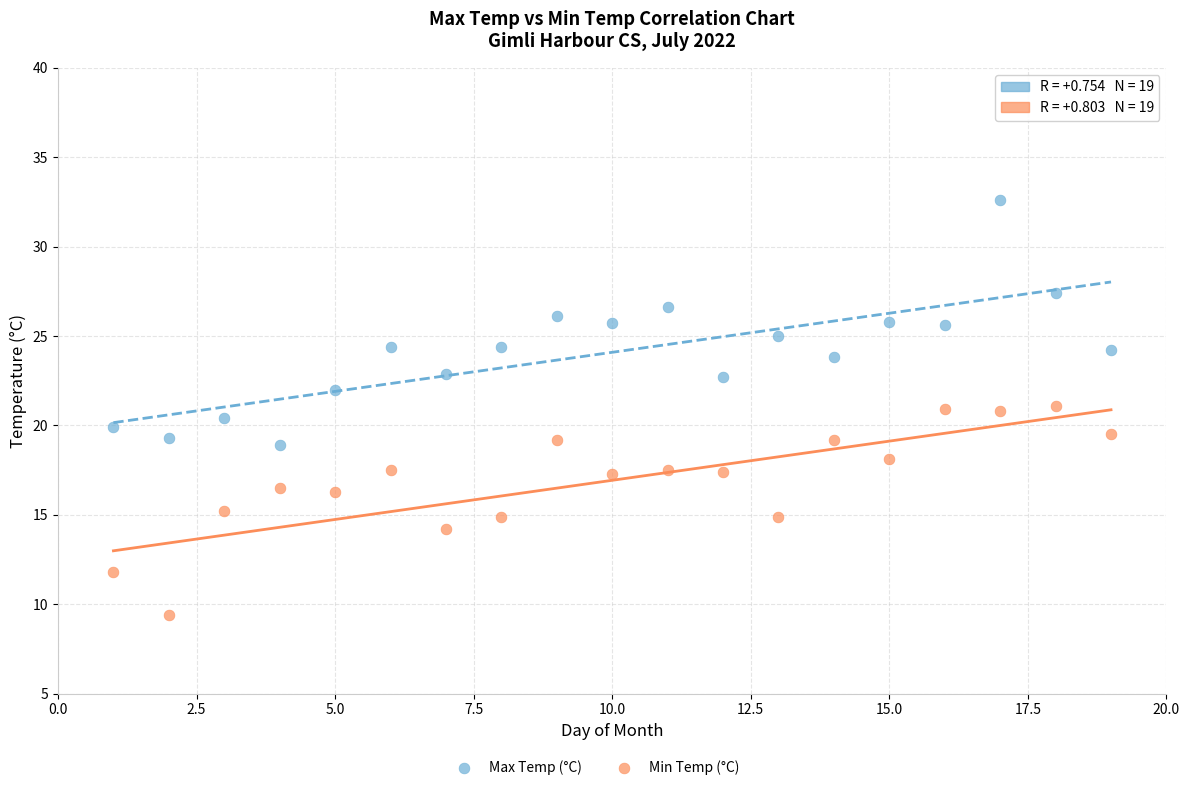

Which series has the widest spread of Y values?

Max Temp (°C)